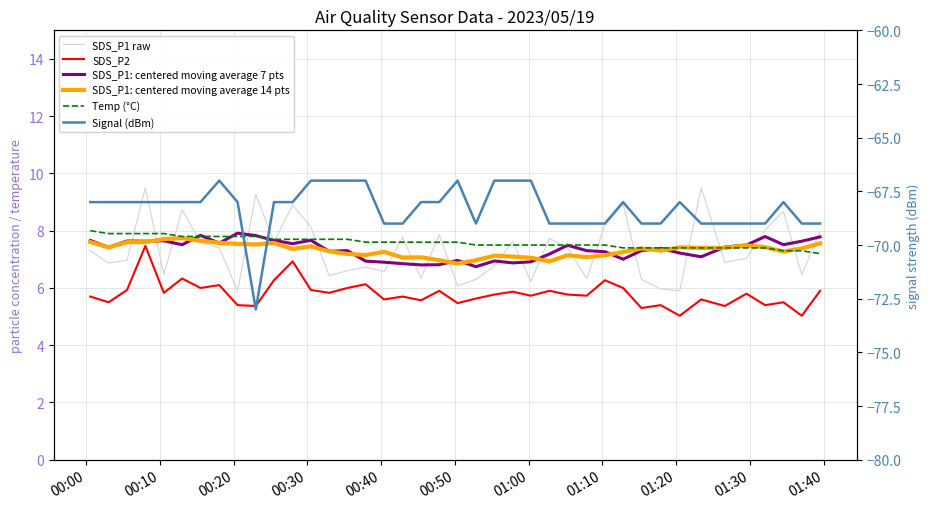

Is the value of SDS_P1: centered moving average 7 pts at 17 greater than the value of SDS_P2 at 35?

Yes